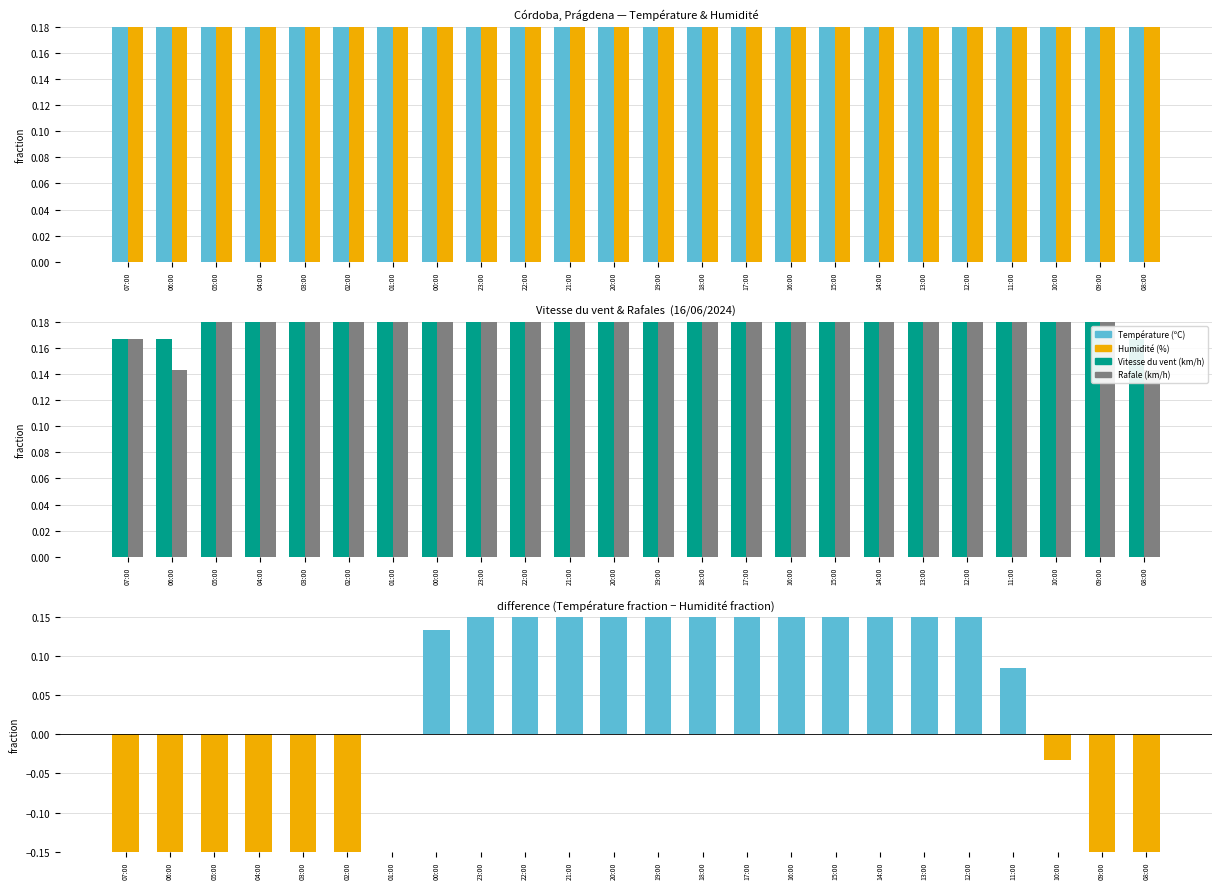

List the series in order of their peak value, highest first.

Température (ºC), Humidité (%), Vitesse du vent (km/h), Rafale (km/h)